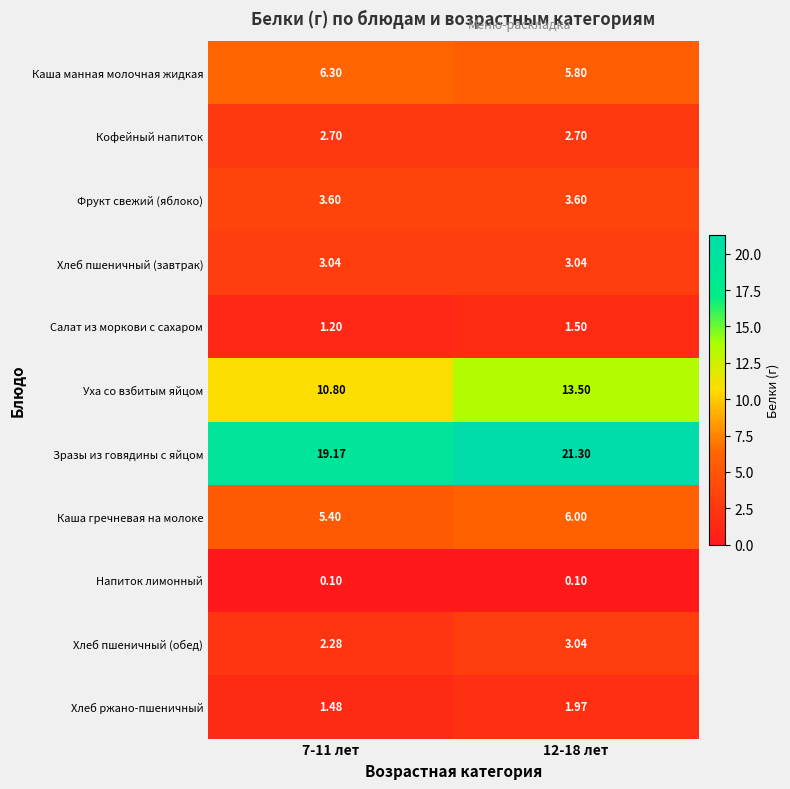

What is the greatest value displayed?

21.3